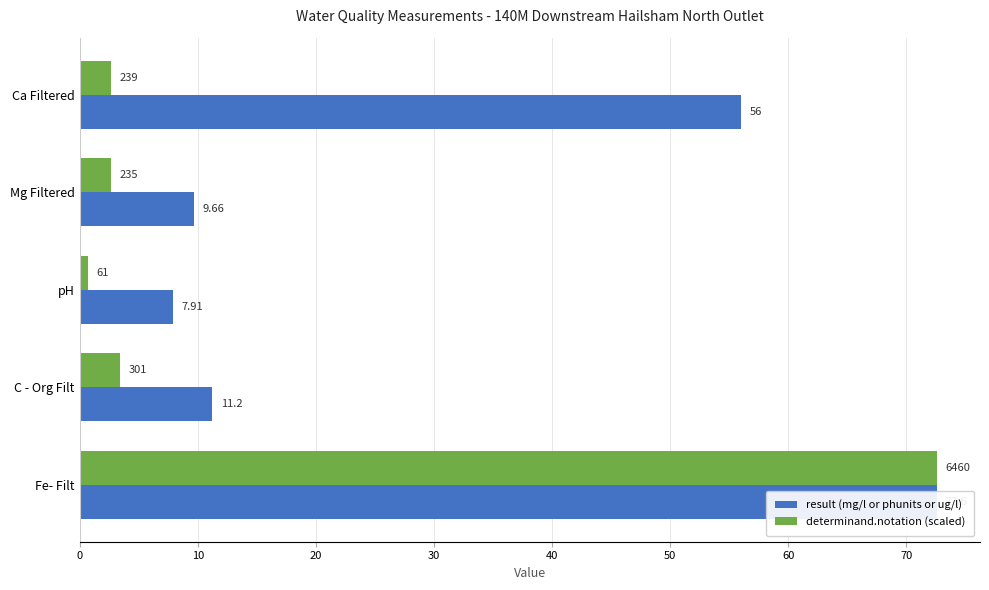

What is the value of the result (mg/l or phunits or ug/l) bar at the 2nd from the left?

9.7